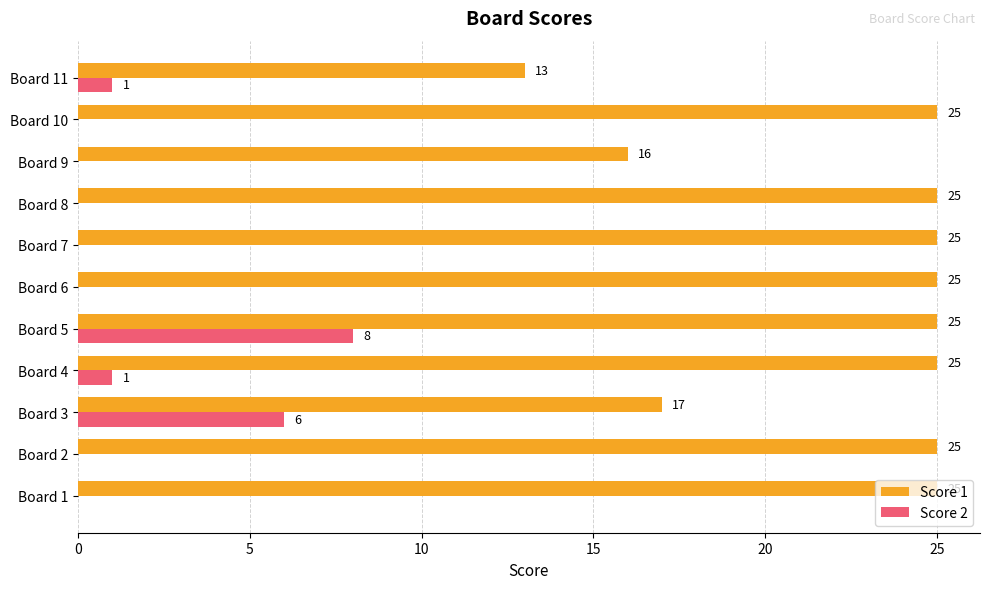

Which series has the largest total across all categories?

Score 1